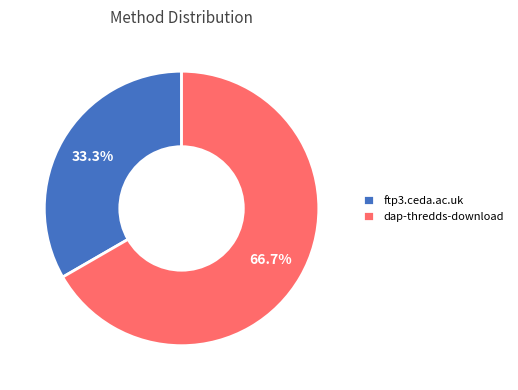

To the nearest percent, what is the difference between the ftp3.ceda.ac.uk and dap-thredds-download slice percentages?

33%